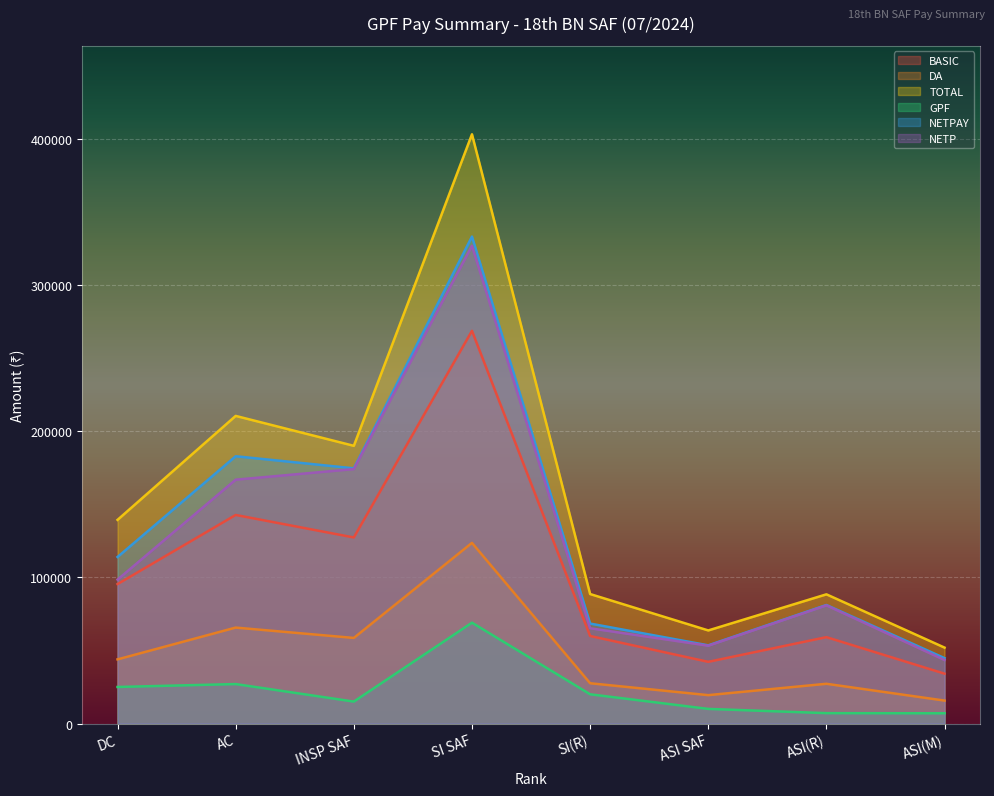

At which category does DA reach its first local valley?

INSP SAF